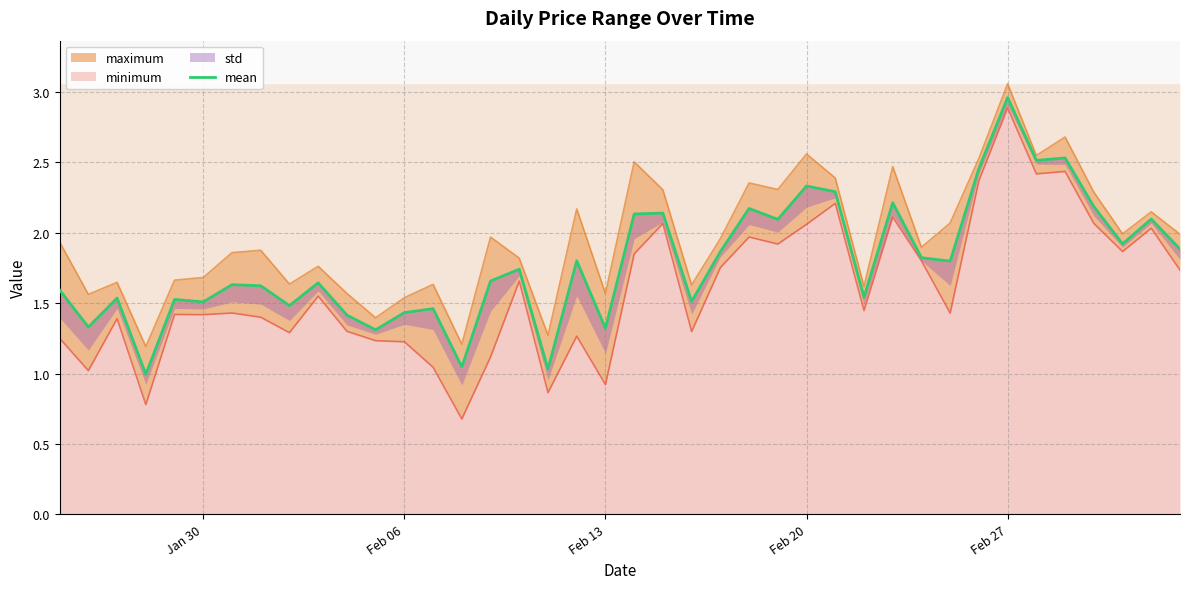

Reading left to right, what are all the values shown in this chart?

1.6	1.3	1.5	1.0	1.5	1.5	1.6	1.6	1.5	1.6	1.4	1.3	1.4	1.5	1.0	1.7	1.7	1.0	1.8	1.3	2.1	2.1	1.5	1.9	2.2	2.1	2.3	2.3	1.5	2.2	1.8	1.8	2.5	3.0	2.5	2.5	2.2	1.9	2.1	1.9